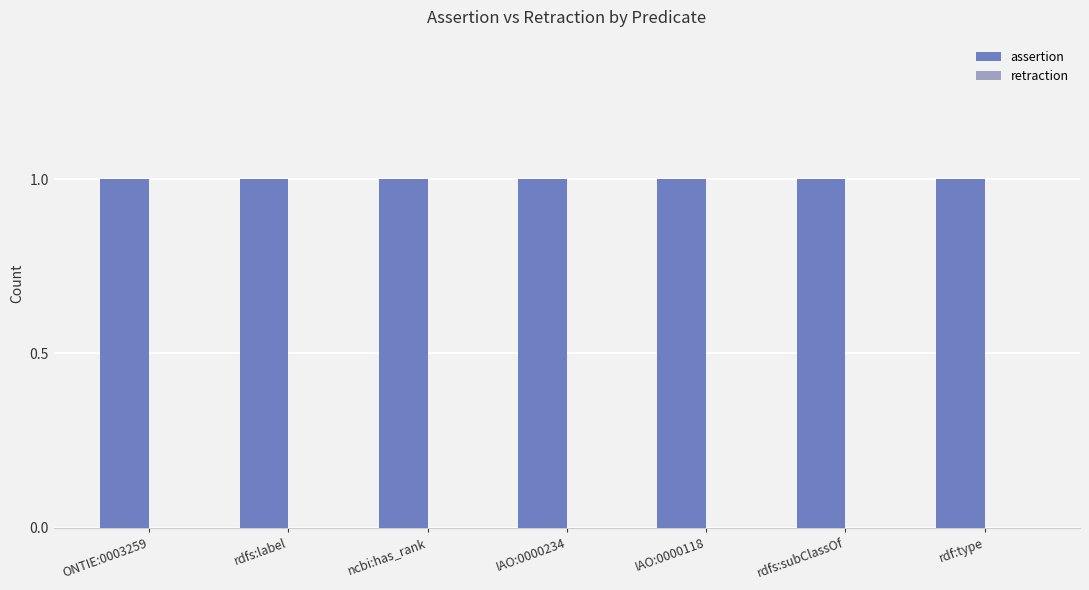

What is the approximate value of assertion at IAO:0000118?

1